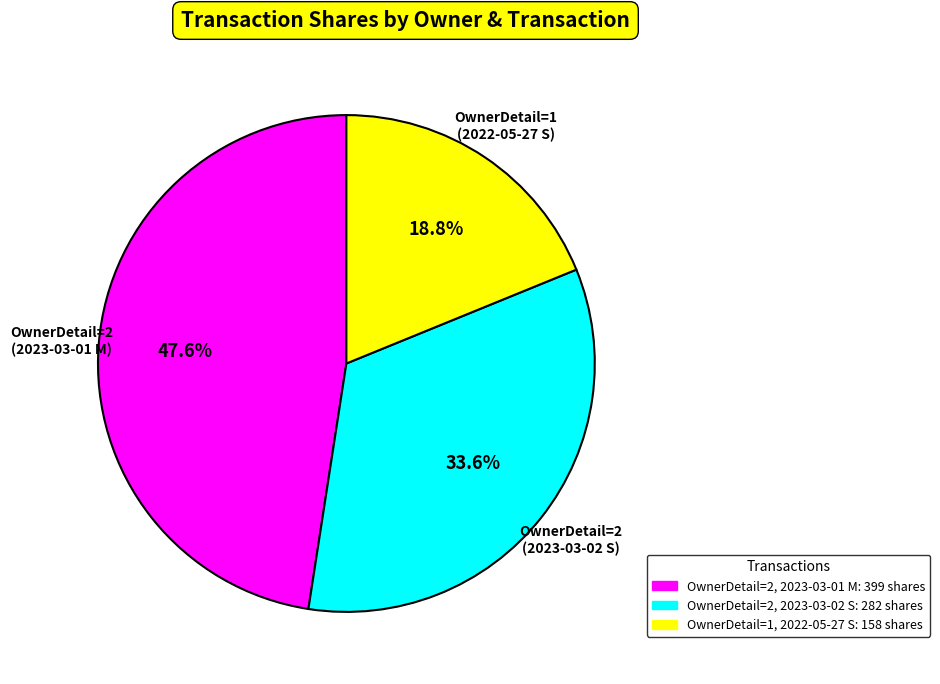

Does any single category account for the majority?

No